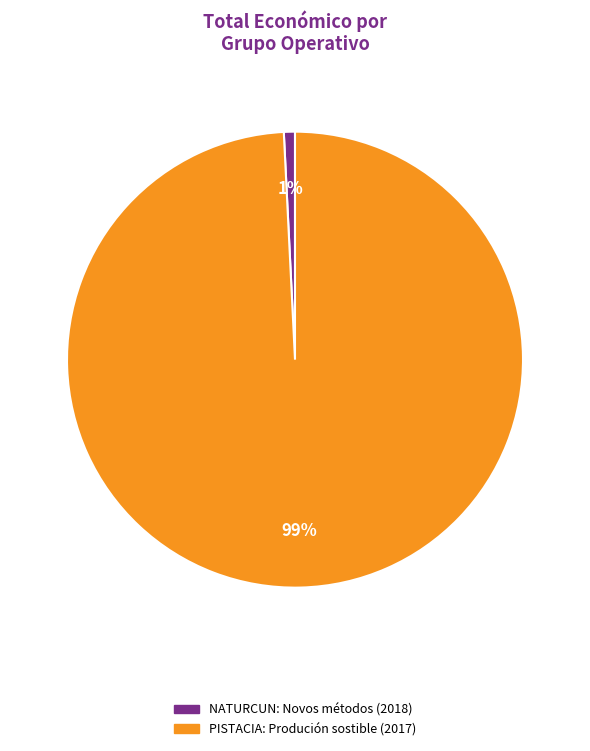

Do NATURCUN: Novos métodos (2018) and PISTACIA: Produción sostible (2017) together represent more than half of the pie?

Yes